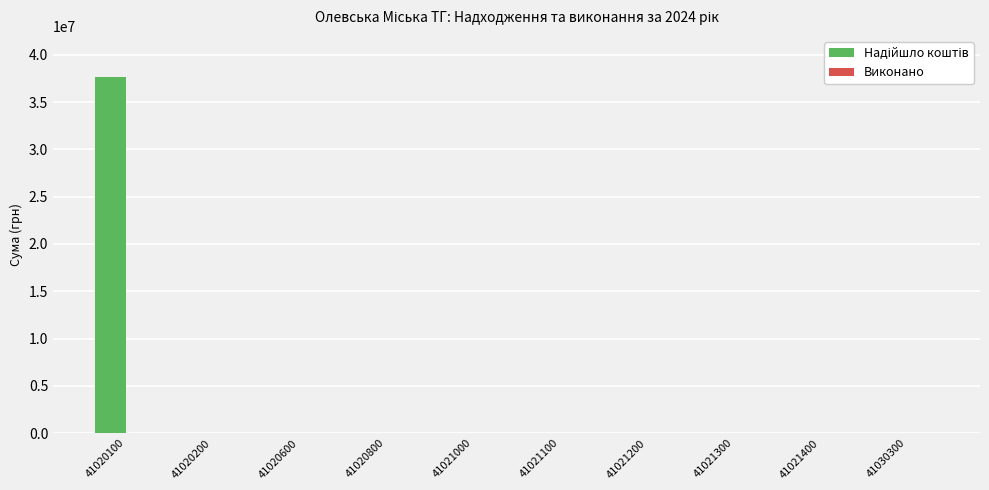

Is it true that the value at 41020200 is 14158029?

False